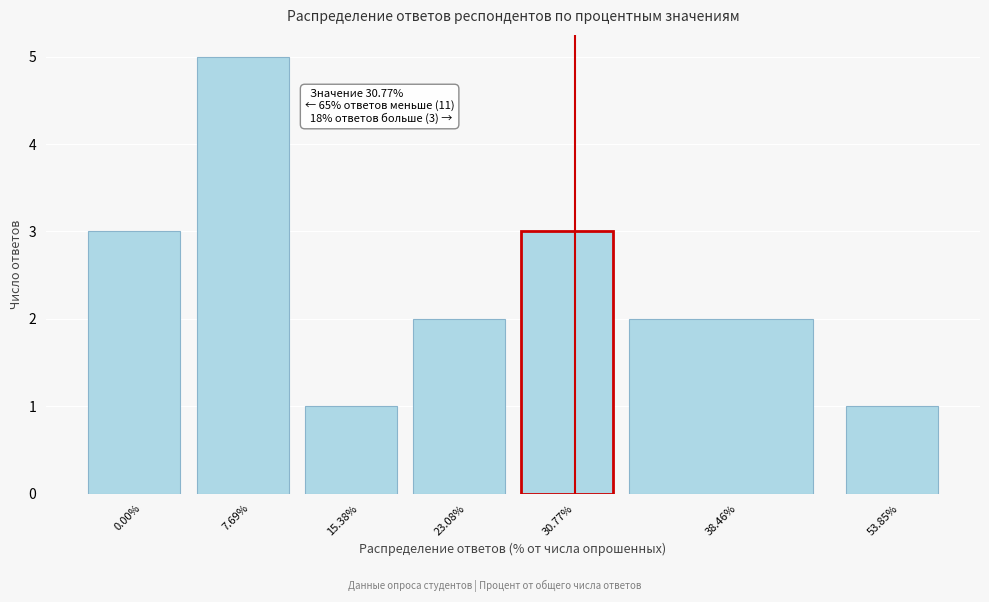

Reading left to right, transcribe all the data shown in this chart.

3	5	1	2	3	2	1